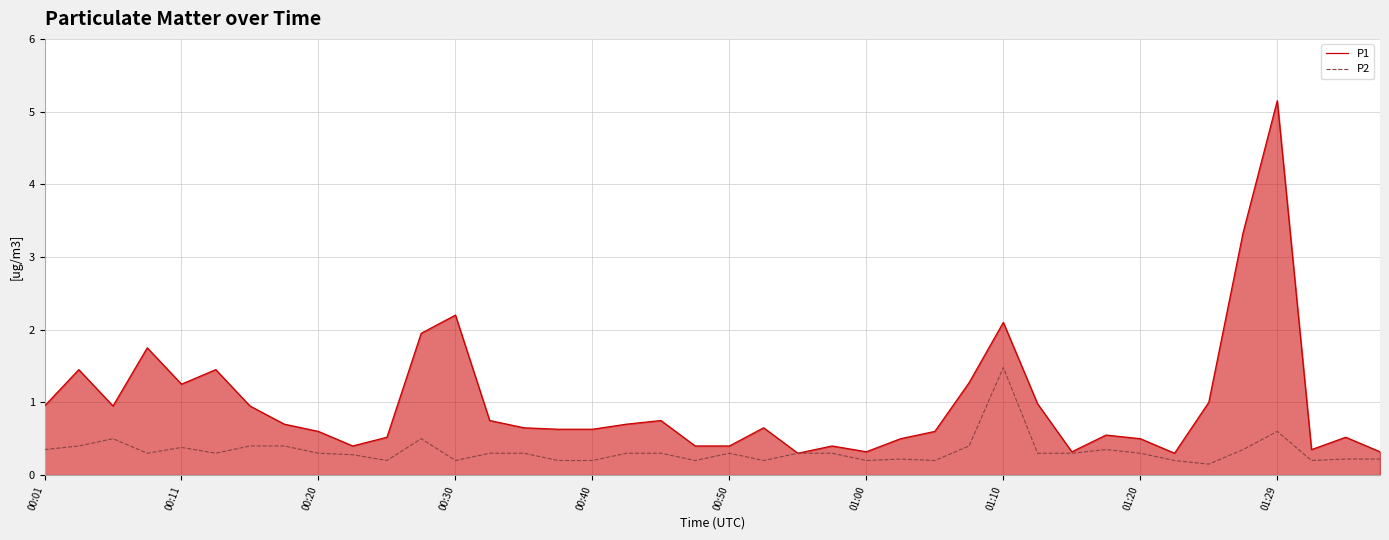

Which series has the largest range (max minus min)?

P1